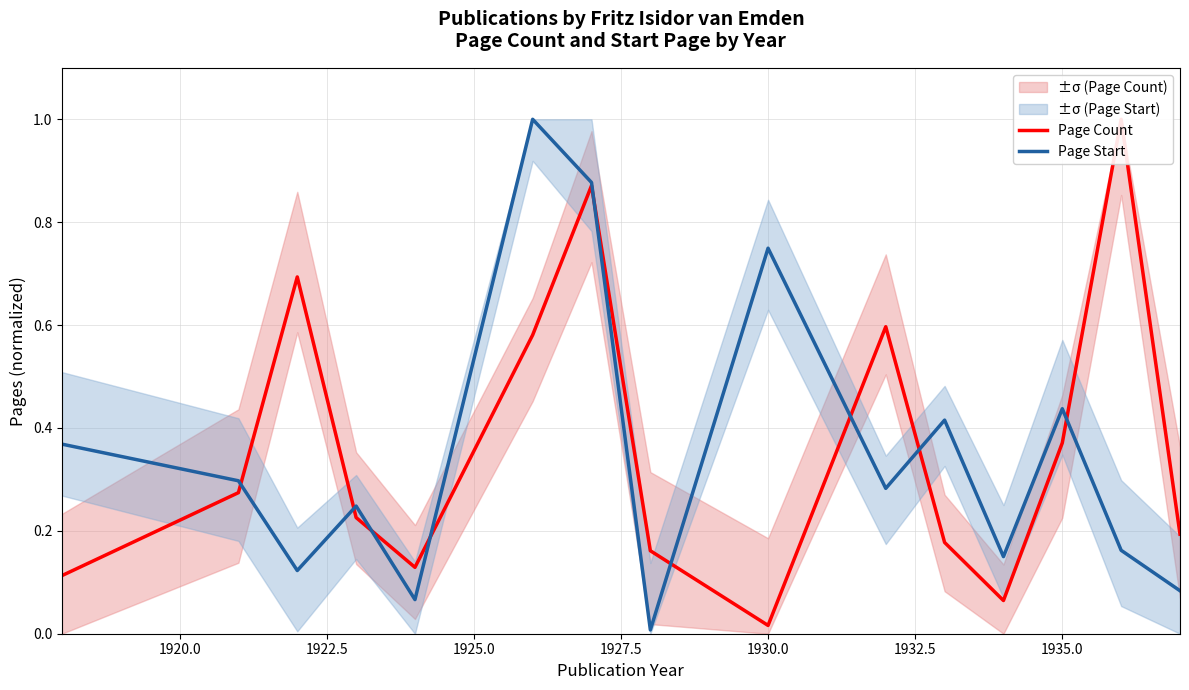

Which series has the largest total across all categories?

Page Count